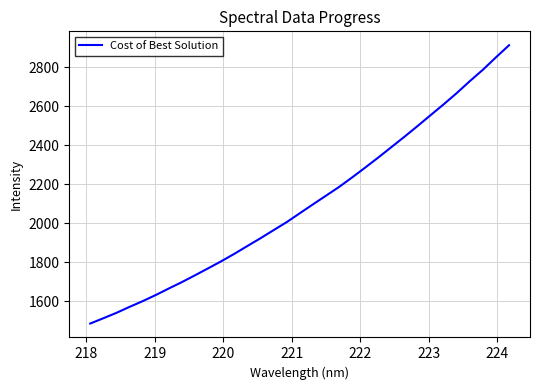

What is the maximum value shown in the chart?

2912.9